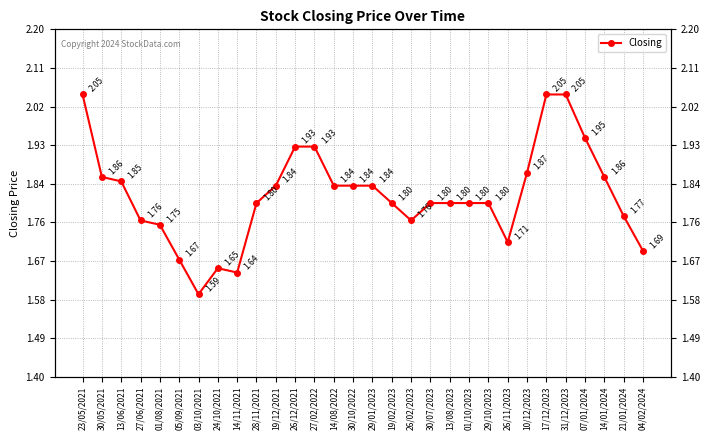

At which category does the data reach its first local peak?

24/10/2021